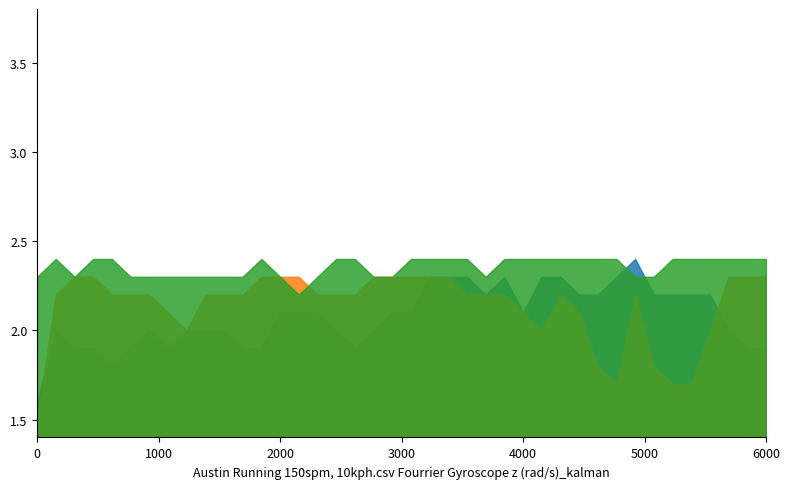

What is the maximum value shown in the chart?

2.4